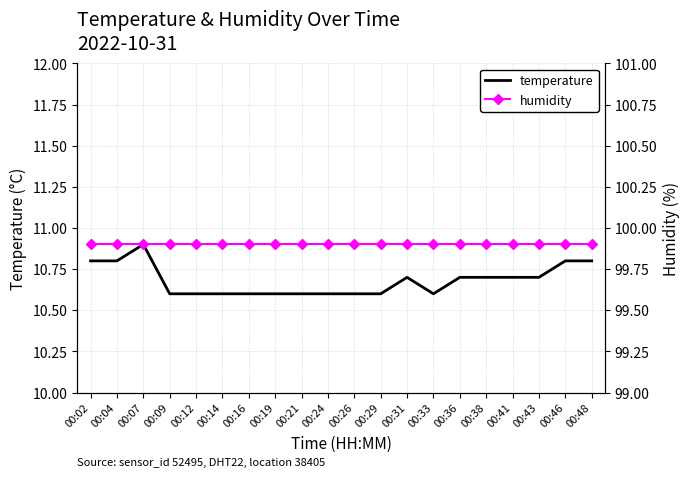

Is the value of humidity at 00:26 greater than the value of temperature at 00:14?

Yes